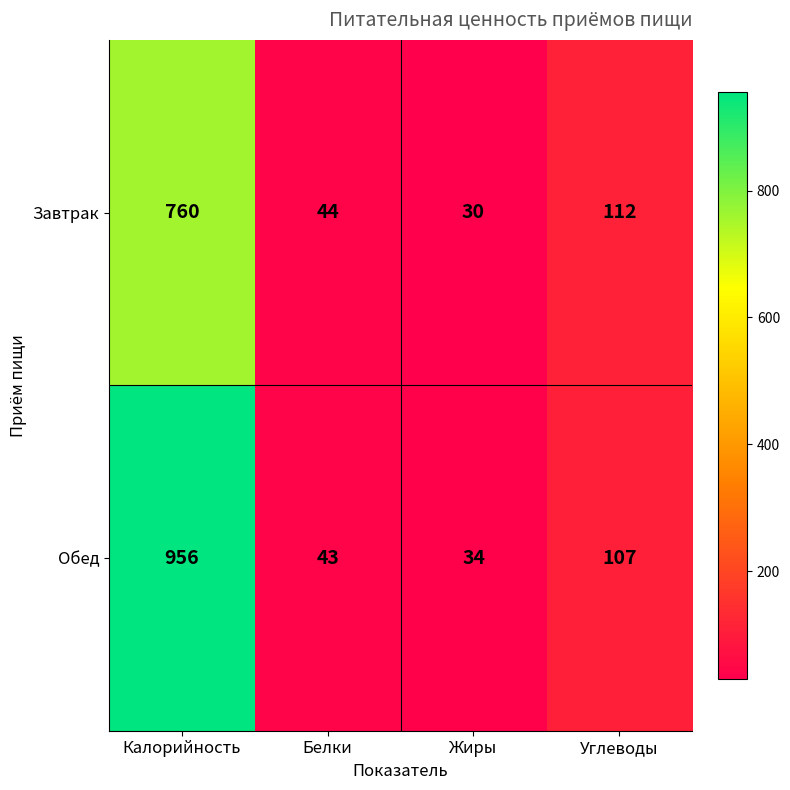

Which series has the largest range (max minus min)?

Обед